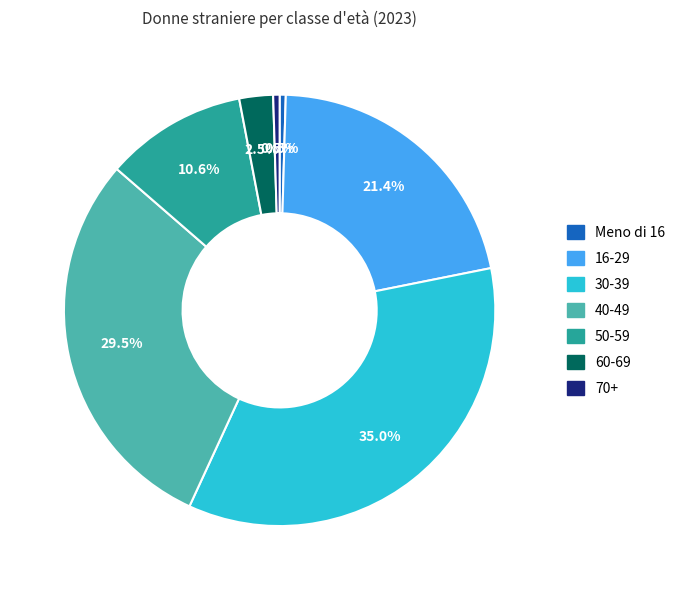

Combined, do 70+ and 16-29 account for over 50%?

No